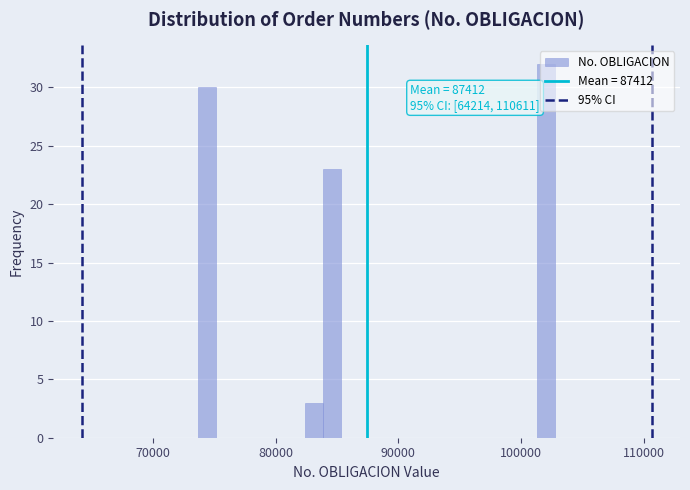

Read against the x-axis, roughly where is the centre of the tallest bar?

102000